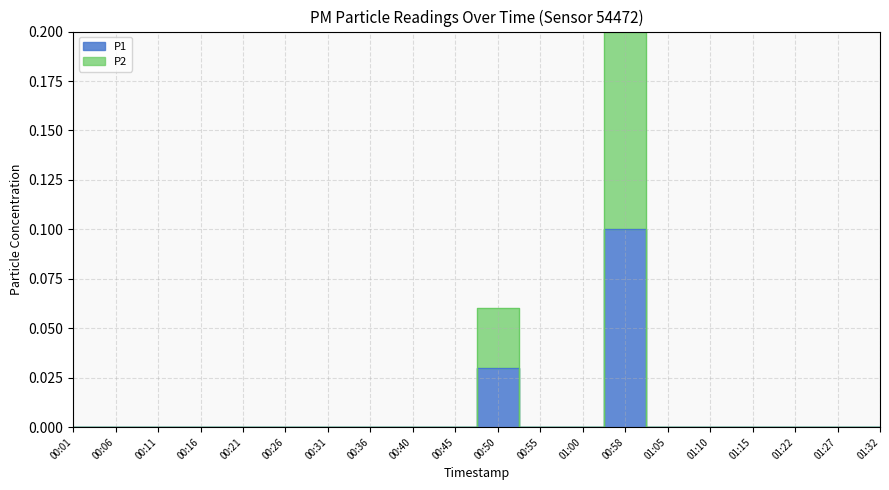

True or false: P1 and P2 cross at least once.

False